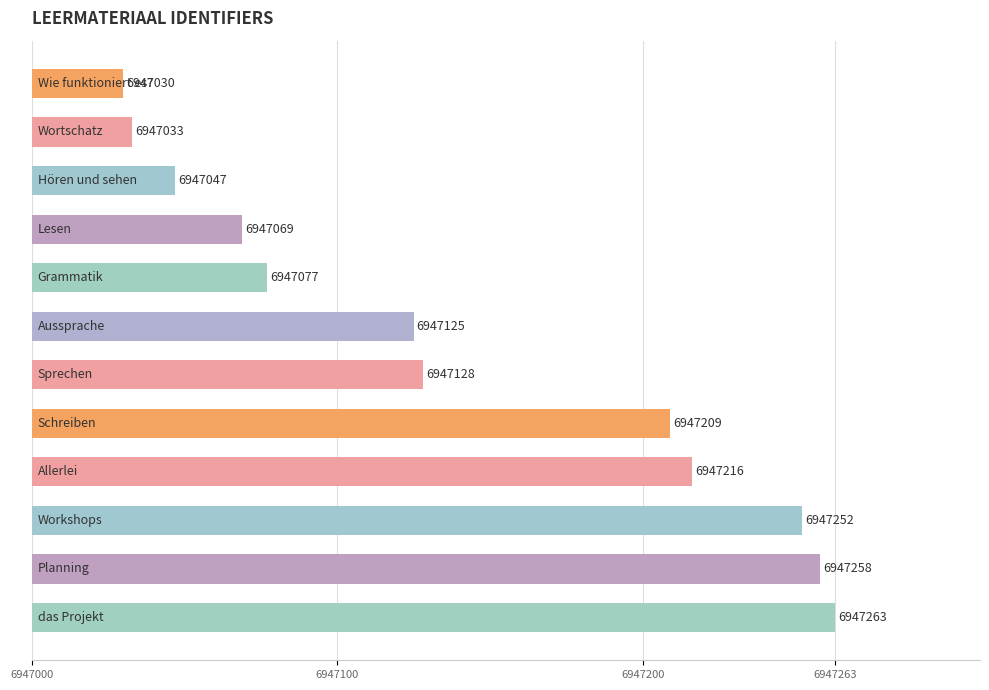

Where does the data first go above 128?

7